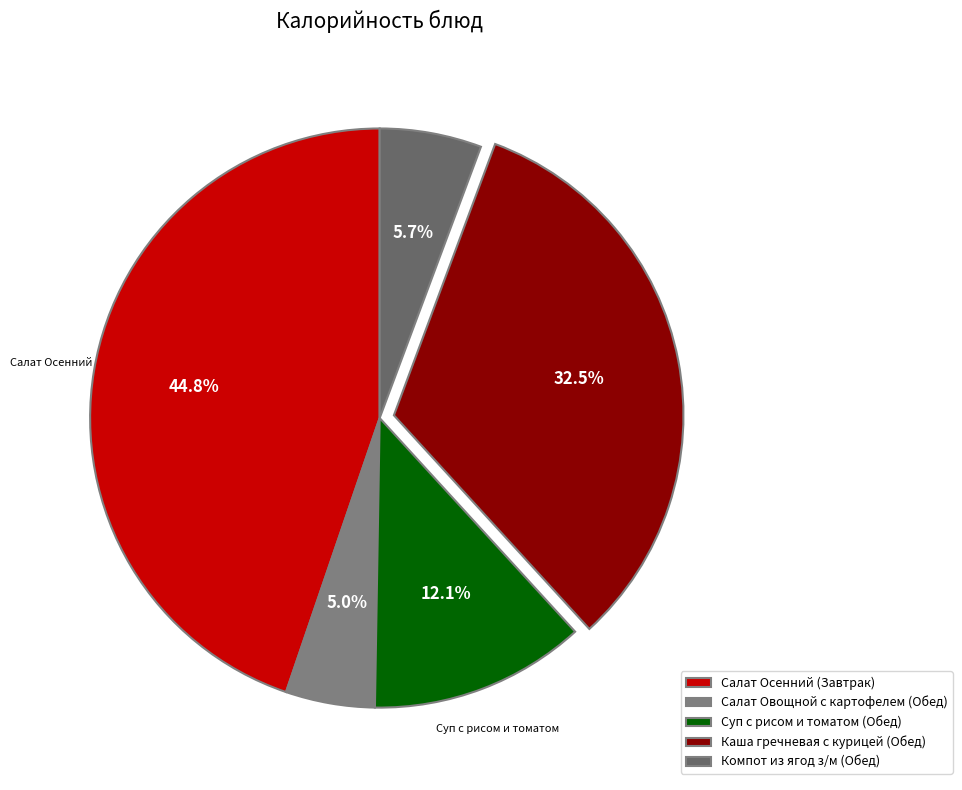

What portion of the pie excludes Салат Осенний (Завтрак)?

55.2%